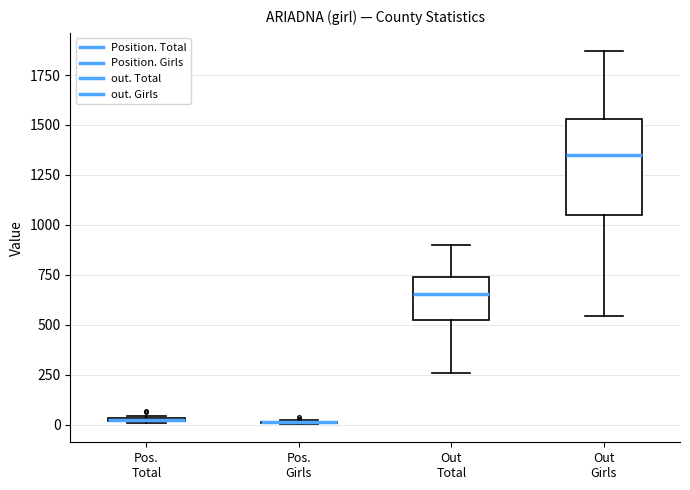

Comparing the boxes themselves (not the whiskers), which one is the tallest?

Out Girls